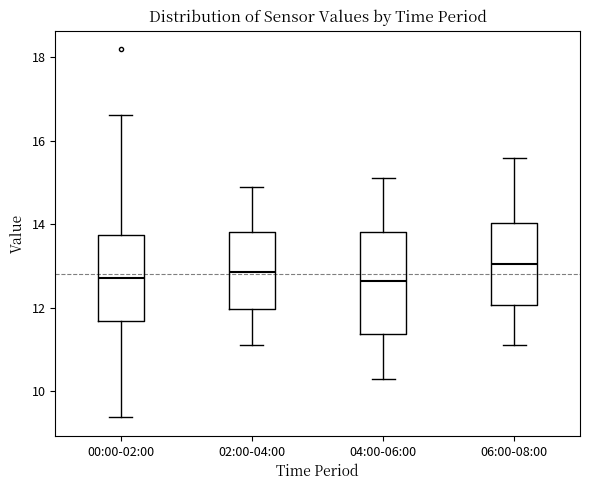

Reading left to right, read every box against the y-axis: the position of its median line, the range the box covers, and the ends of its whiskers. The values are not printed on the chart, so give them approximately, as read against the axis.

00:00-02:00: median 12.8, box 11.6 to 13.8, whiskers 9.4 to 16.6
02:00-04:00: median 12.8, box 12.0 to 13.8, whiskers 11.2 to 15.0
04:00-06:00: median 12.6, box 11.4 to 13.8, whiskers 10.4 to 15.2
06:00-08:00: median 13.0, box 12.0 to 14.0, whiskers 11.2 to 15.6